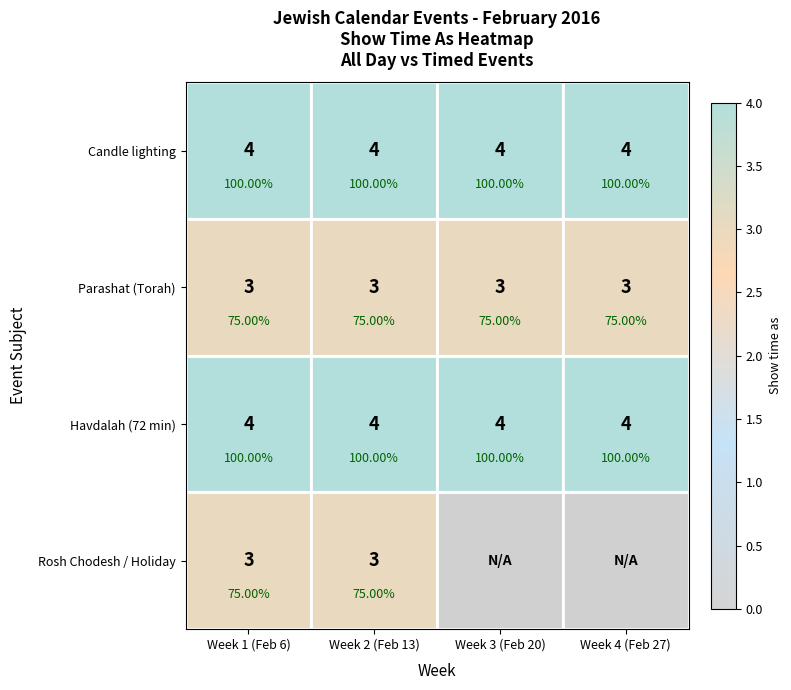

What is the total value across all series at Week 2 (Feb 13)?

14.0